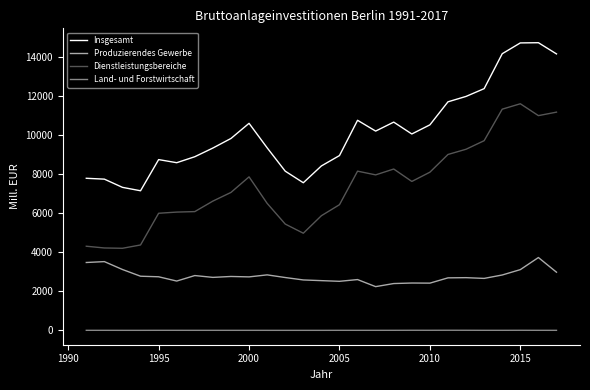

What is the lowest value of the Insgesamt series?

7138.0